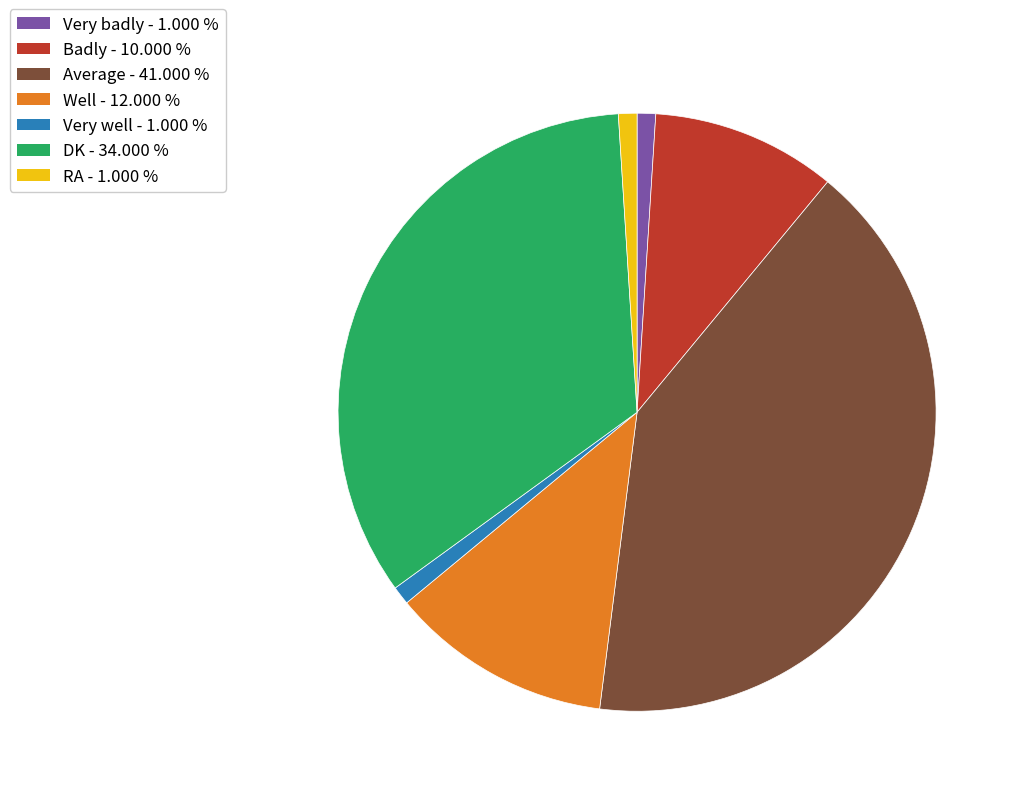

The Badly slice represents 10% of the pie. True or false?

True